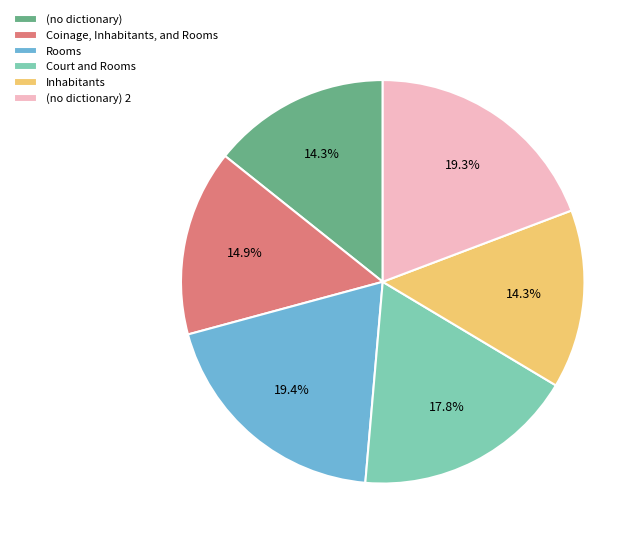

Which has a higher value, Inhabitants or (no dictionary) 2?

(no dictionary) 2